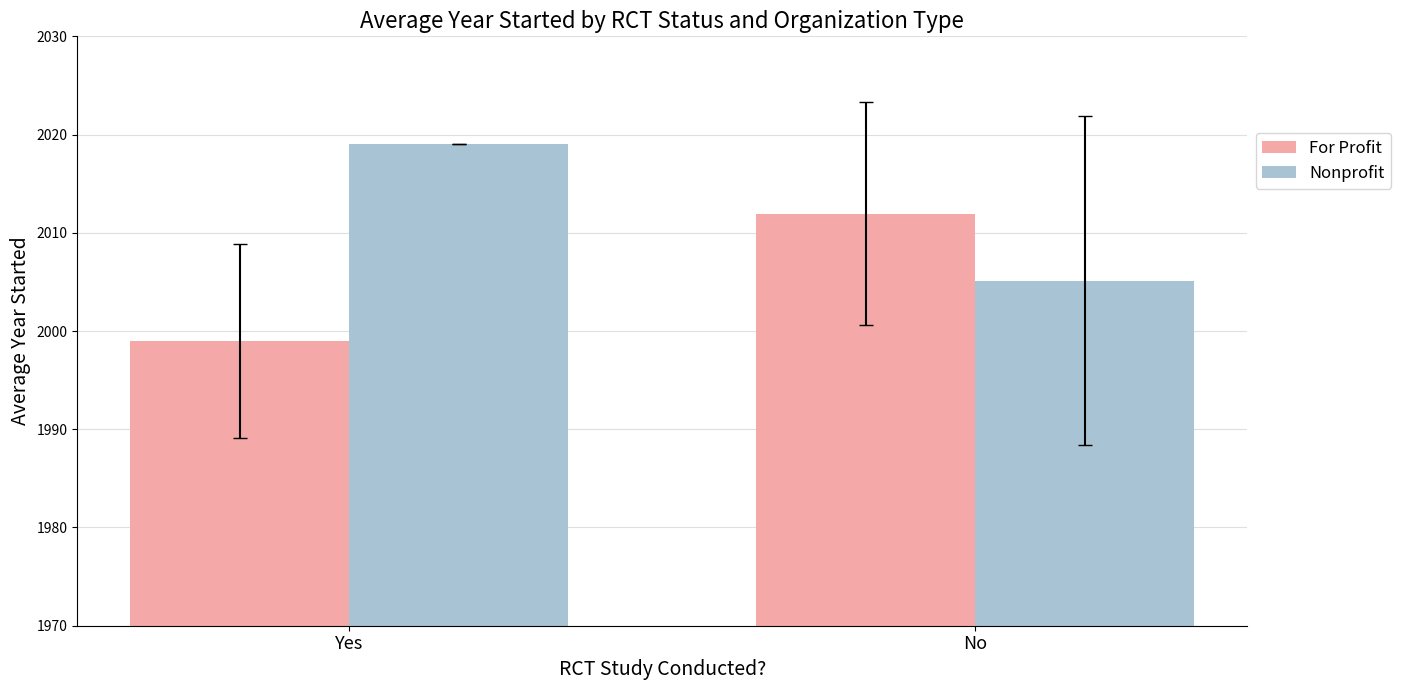

What is the label of the 2nd bar from the right?

Yes